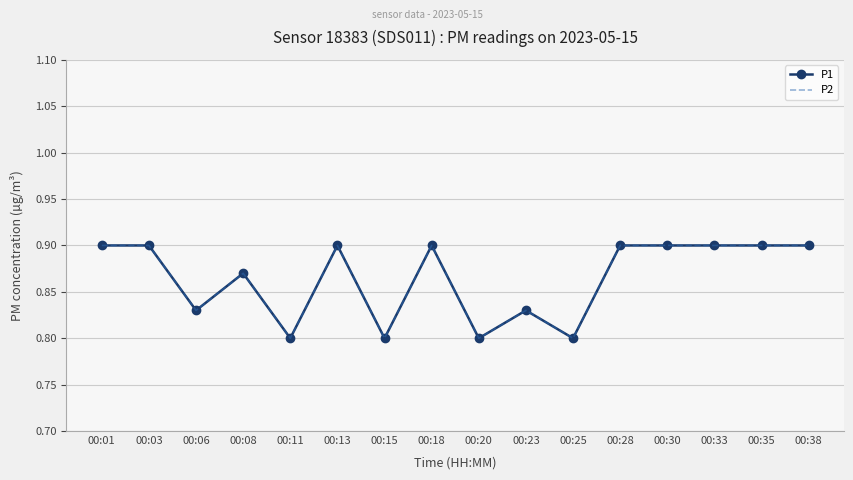

True or false: P2 and P1 cross at least once.

False